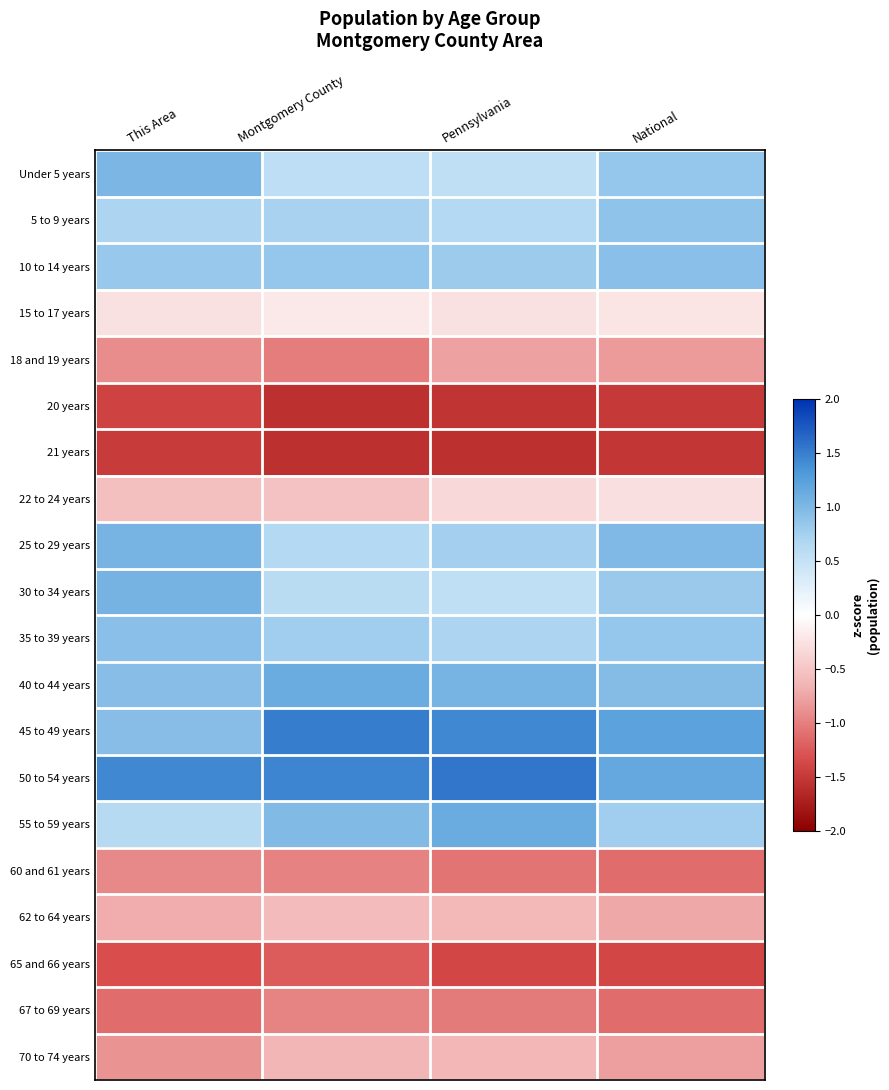

Reading left to right, list all the values displayed in this chart.

Under 5 years: This Area=1.0	Montgomery County=0.6	Pennsylvania=0.6	National=0.9
5 to 9 years: This Area=0.7	Montgomery County=0.7	Pennsylvania=0.7	National=0.9
10 to 14 years: This Area=0.8	Montgomery County=0.9	Pennsylvania=0.8	National=0.9
15 to 17 years: This Area=-0.3	Montgomery County=-0.2	Pennsylvania=-0.3	National=-0.2
18 and 19 years: This Area=-0.9	Montgomery County=-1.0	Pennsylvania=-0.8	National=-0.8
20 years: This Area=-1.4	Montgomery County=-1.6	Pennsylvania=-1.5	National=-1.5
21 years: This Area=-1.5	Montgomery County=-1.6	Pennsylvania=-1.6	National=-1.5
22 to 24 years: This Area=-0.6	Montgomery County=-0.5	Pennsylvania=-0.3	National=-0.3
25 to 29 years: This Area=1.0	Montgomery County=0.6	Pennsylvania=0.8	National=1.0
30 to 34 years: This Area=1.1	Montgomery County=0.6	Pennsylvania=0.6	National=0.8
35 to 39 years: This Area=0.9	Montgomery County=0.8	Pennsylvania=0.7	National=0.9
40 to 44 years: This Area=0.9	Montgomery County=1.1	Pennsylvania=1.0	National=1.0
45 to 49 years: This Area=0.9	Montgomery County=1.5	Pennsylvania=1.4	National=1.2
50 to 54 years: This Area=1.4	Montgomery County=1.5	Pennsylvania=1.5	National=1.2
55 to 59 years: This Area=0.6	Montgomery County=1.0	Pennsylvania=1.1	National=0.8
60 and 61 years: This Area=-0.9	Montgomery County=-1.0	Pennsylvania=-1.1	National=-1.1
62 to 64 years: This Area=-0.7	Montgomery County=-0.6	Pennsylvania=-0.6	National=-0.7
65 and 66 years: This Area=-1.3	Montgomery County=-1.2	Pennsylvania=-1.4	National=-1.4
67 to 69 years: This Area=-1.1	Montgomery County=-1.0	Pennsylvania=-1.0	National=-1.1
70 to 74 years: This Area=-0.9	Montgomery County=-0.6	Pennsylvania=-0.6	National=-0.8